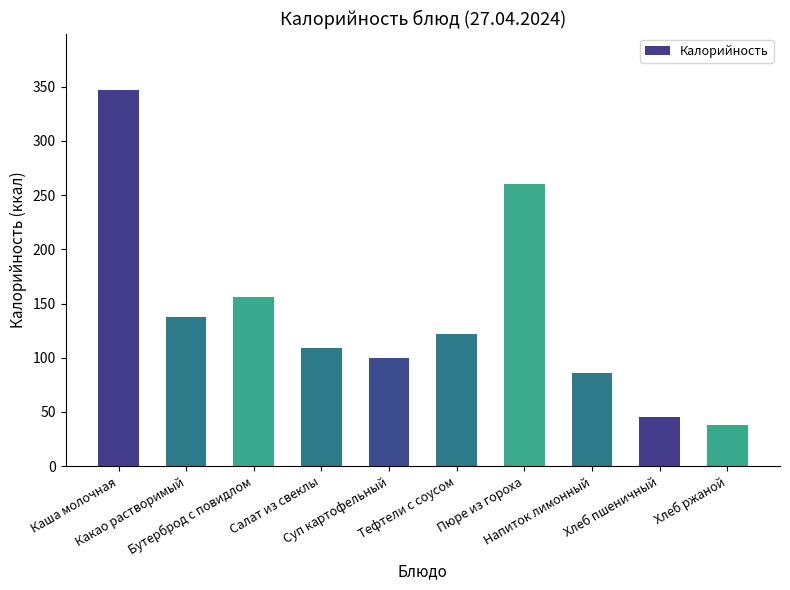

Rank the categories by value from lowest to highest.

Хлеб ржаной, Хлеб пшеничный, Напиток лимонный, Суп картофельный, Салат из свеклы, Тефтели с соусом, Какао растворимый, Бутерброд с повидлом, Пюре из гороха, Каша молочная